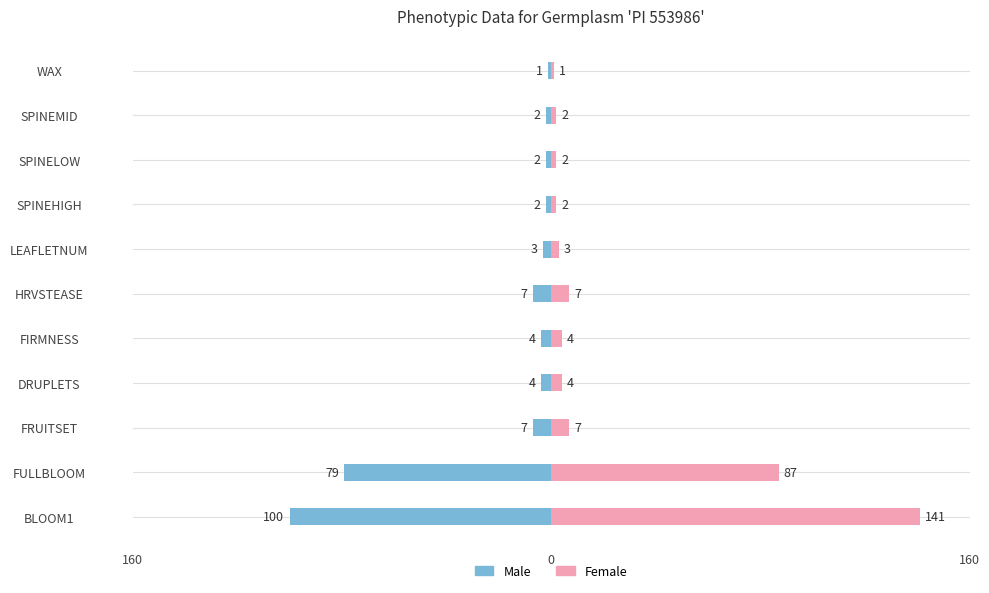

How many data points in Female are above 4?

4